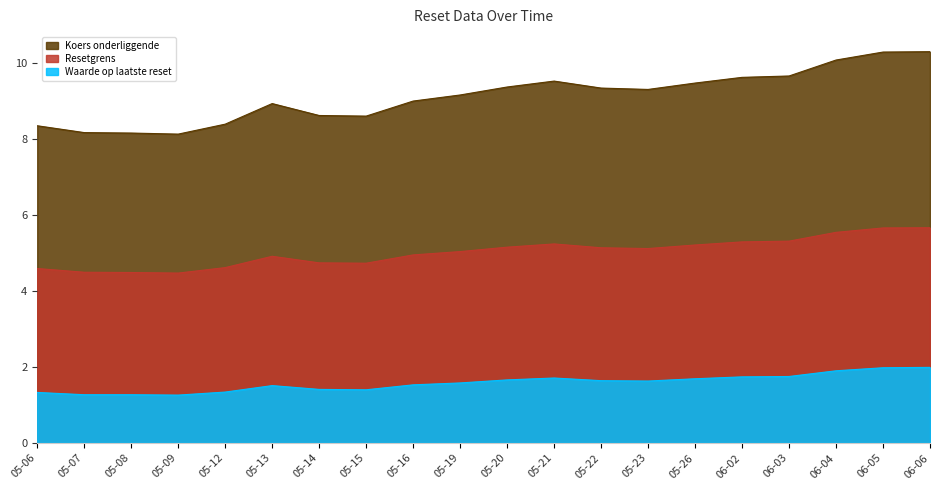

Rank the series by their maximum value, from lowest to highest.

Waarde op laatste reset, Resetgrens, Koers onderliggende